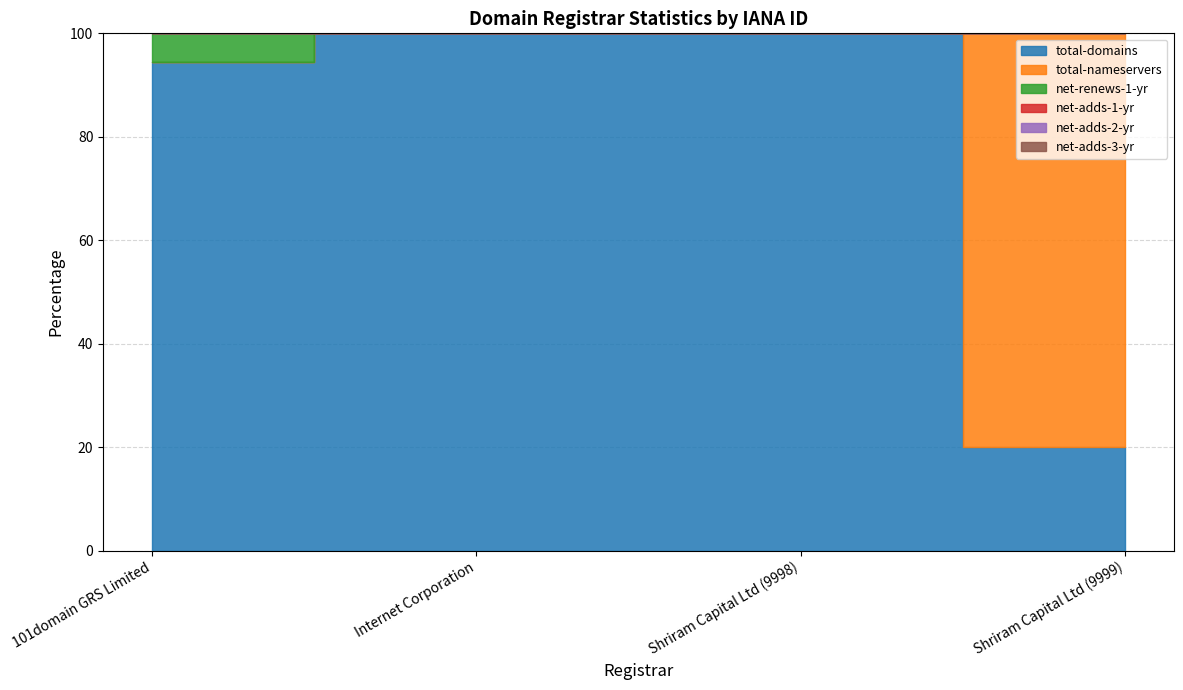

Which series has the largest range (max minus min)?

total-domains